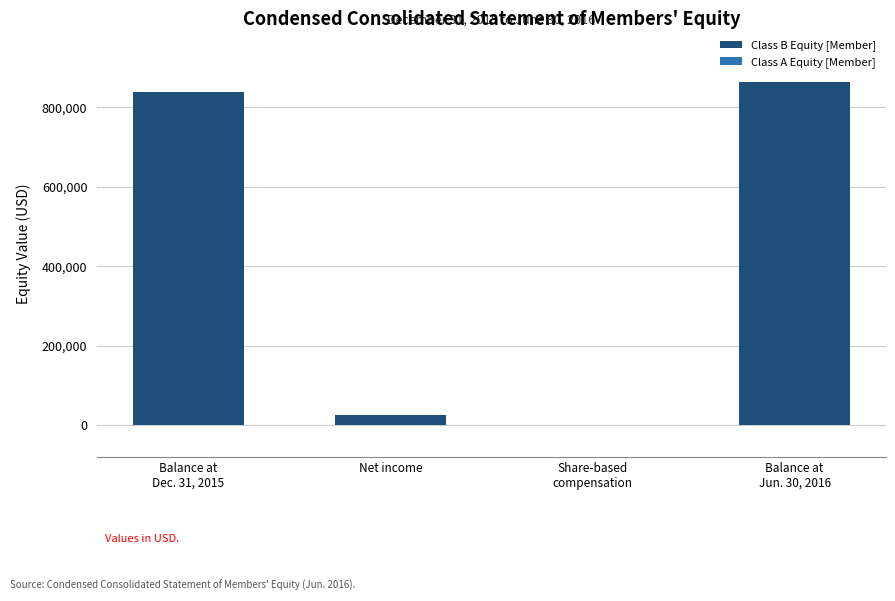

What is the maximum value shown in the chart?

863905